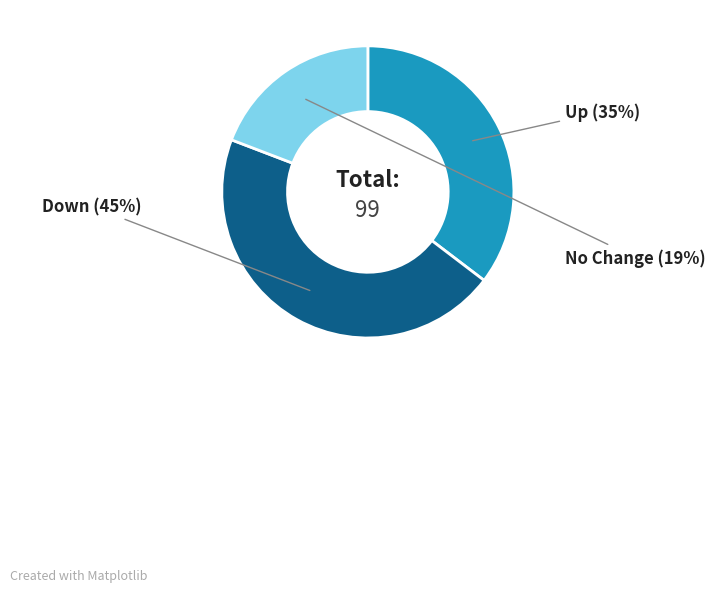

To the nearest percent, what is the average slice percentage?

33%